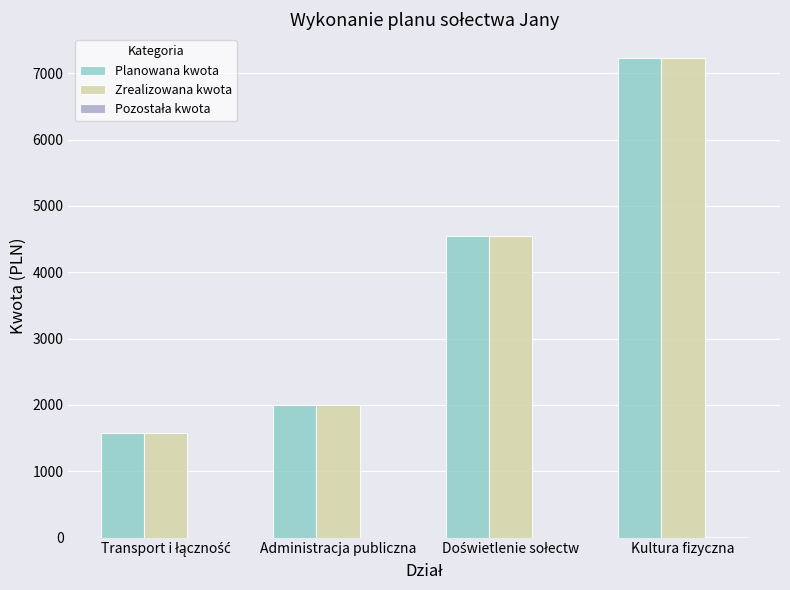

At which category is the sum across all series the highest?

Kultura fizyczna